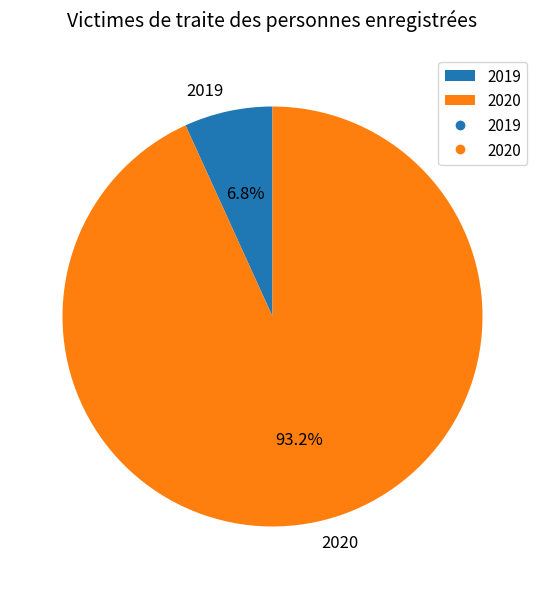

What is the total percentage of 2020 and 2019?

100.0%